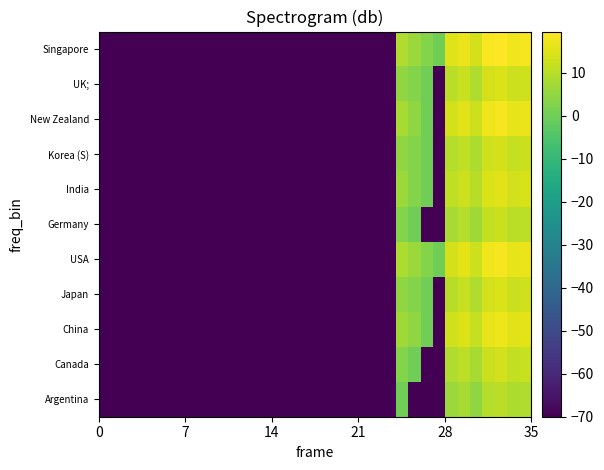

What is the smallest value displayed?

-70.0